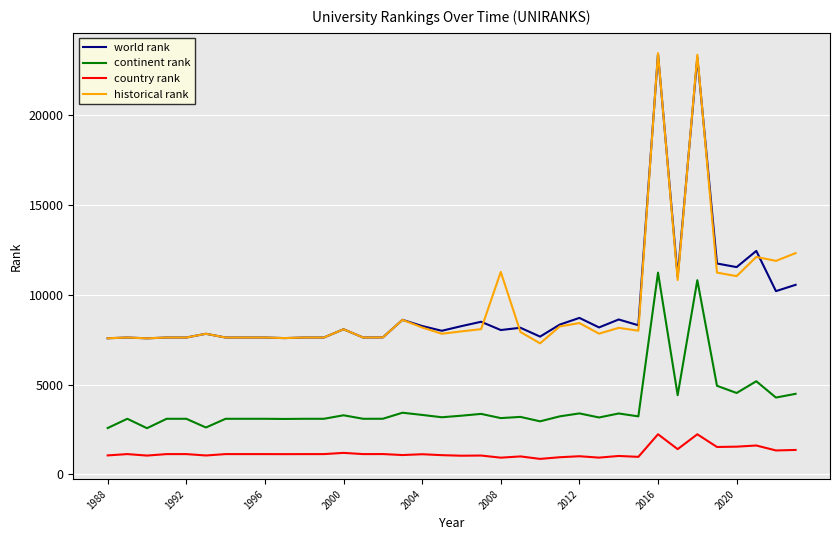

What is the maximum value shown in the chart?

23423.5